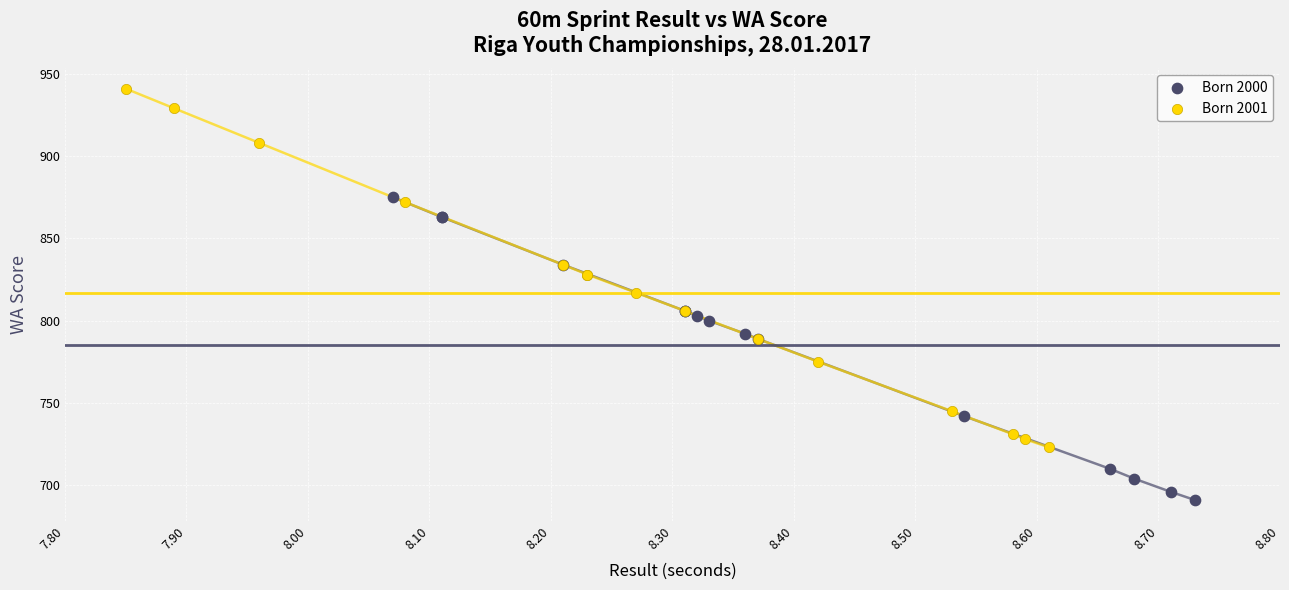

Which series contains the lowest Y value?

Born 2000